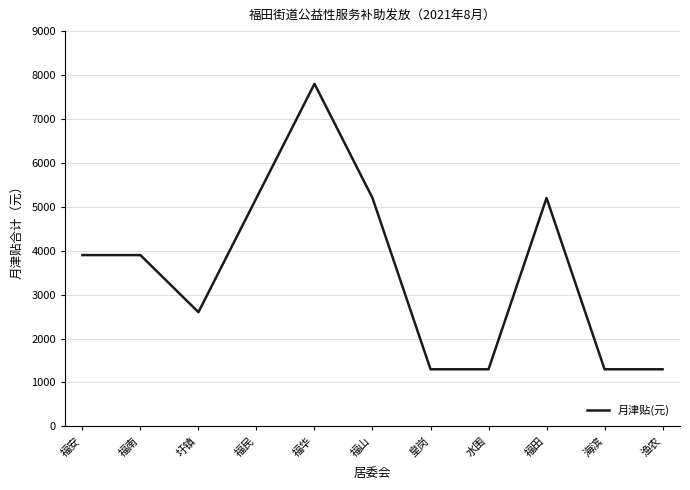

What position from the left is 福民?

4